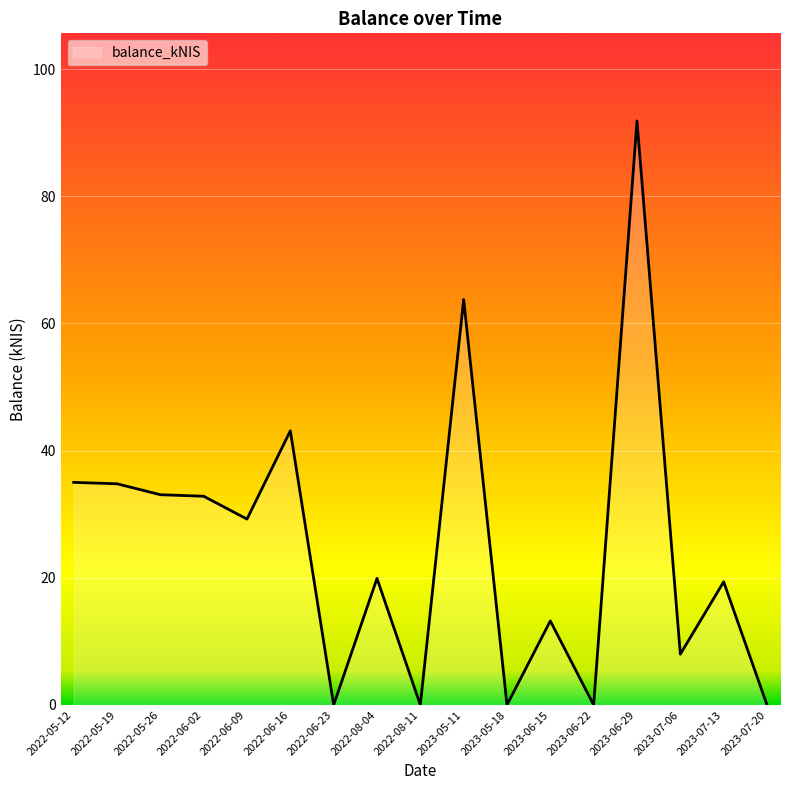

True or false: the data has more than 1 interior local peaks.

True